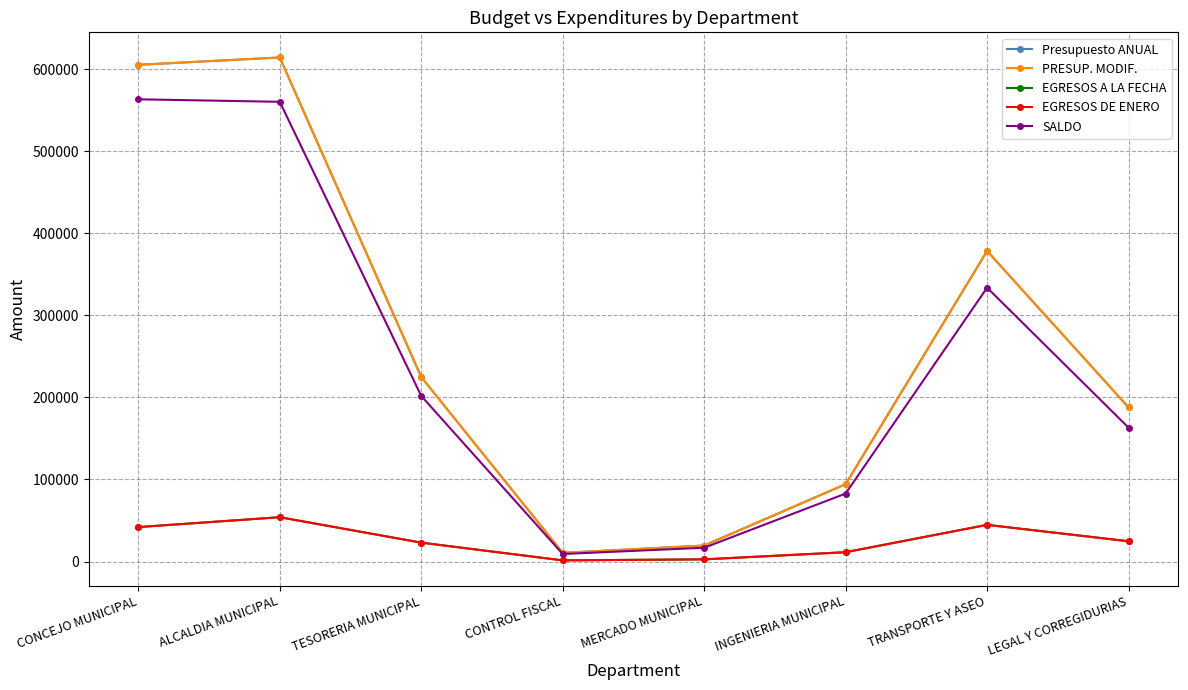

What is the label of the 4th point from the left?

CONTROL FISCAL